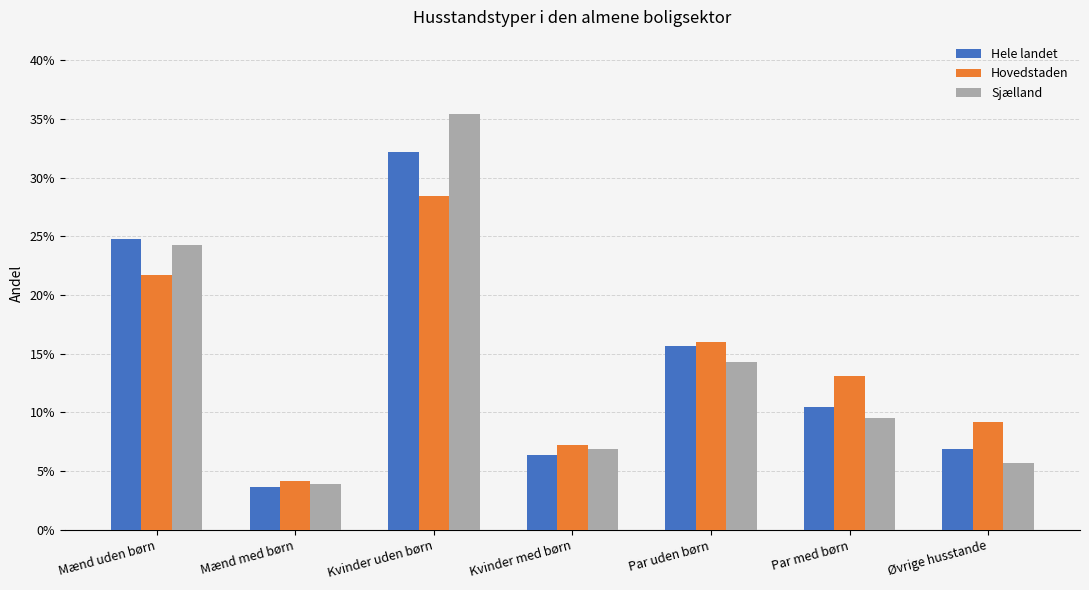

Is it true that Sjælland equals 0.1 at Mænd uden børn?

False